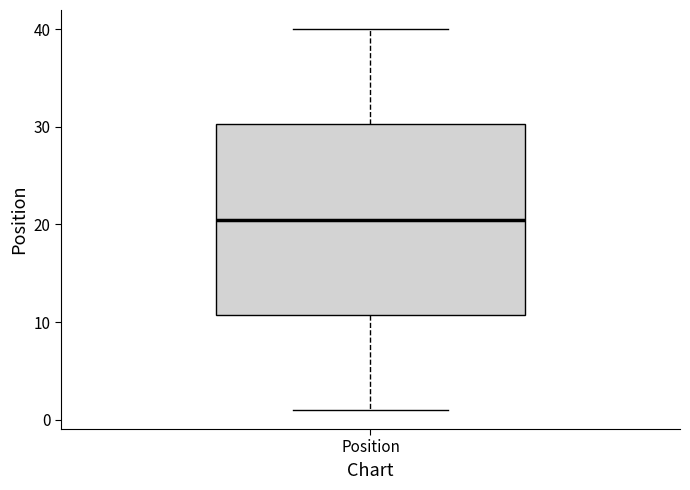

Read this box plot against the y-axis: the position of the median line, the range covered by the box, and the ends of both whiskers. The values are not printed on the chart, so give them approximately, as read against the axis.

median 21, box 11 to 30, whiskers 1 to 40